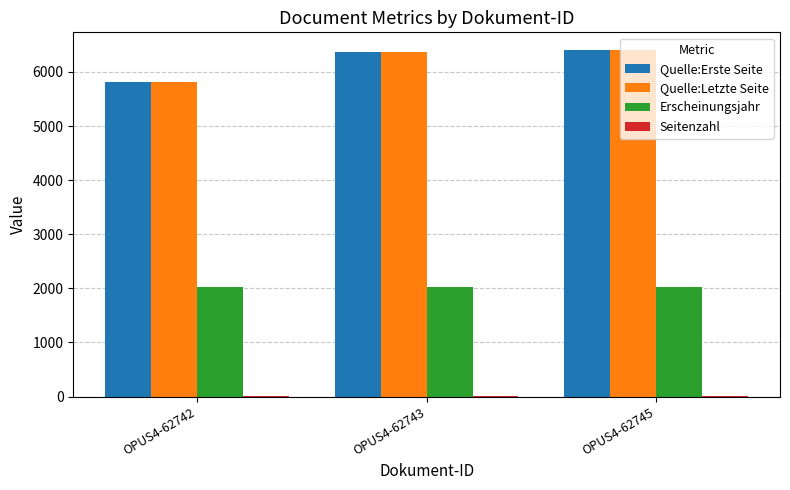

What is the maximum value for Erscheinungsjahr?

2024